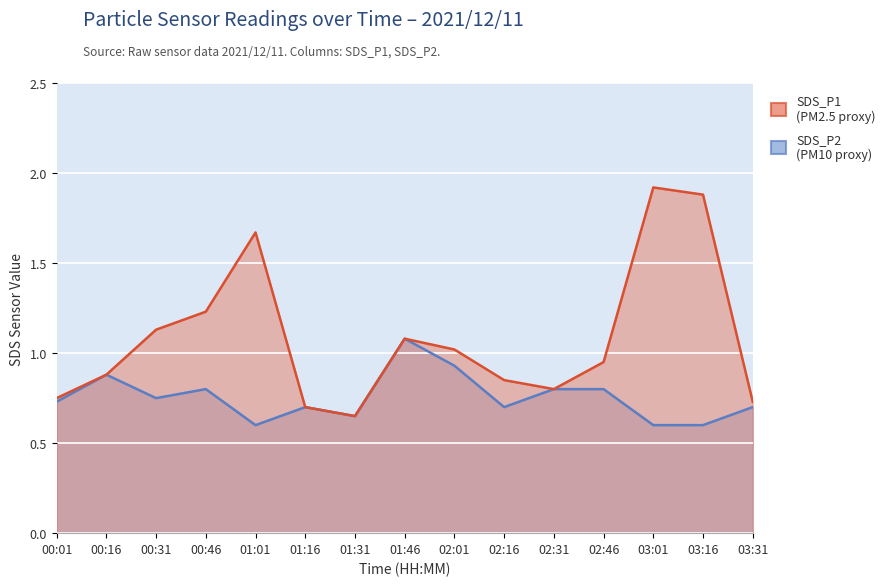

Reading left to right, extract all data points from this chart.

SDS_P1: 00:01=0.8	00:16=0.9	00:31=1.1	00:46=1.2	01:01=1.7	01:16=0.7	01:31=0.7	01:46=1.1	02:01=1.0	02:16=0.8	02:31=0.8	02:46=0.9	03:01=1.9	03:16=1.9	03:31=0.7
SDS_P2: 00:01=0.7	00:16=0.9	00:31=0.8	00:46=0.8	01:01=0.6	01:16=0.7	01:31=0.7	01:46=1.1	02:01=0.9	02:16=0.7	02:31=0.8	02:46=0.8	03:01=0.6	03:16=0.6	03:31=0.7